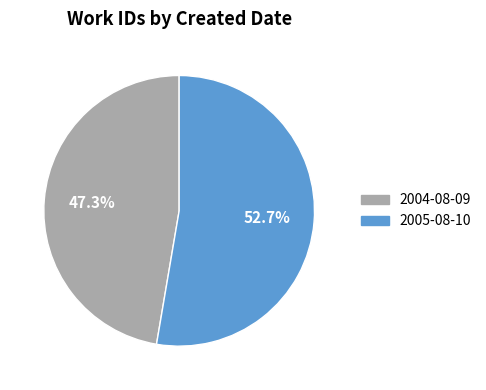

To the nearest percent, what portion does 2004-08-09 represent?

47%